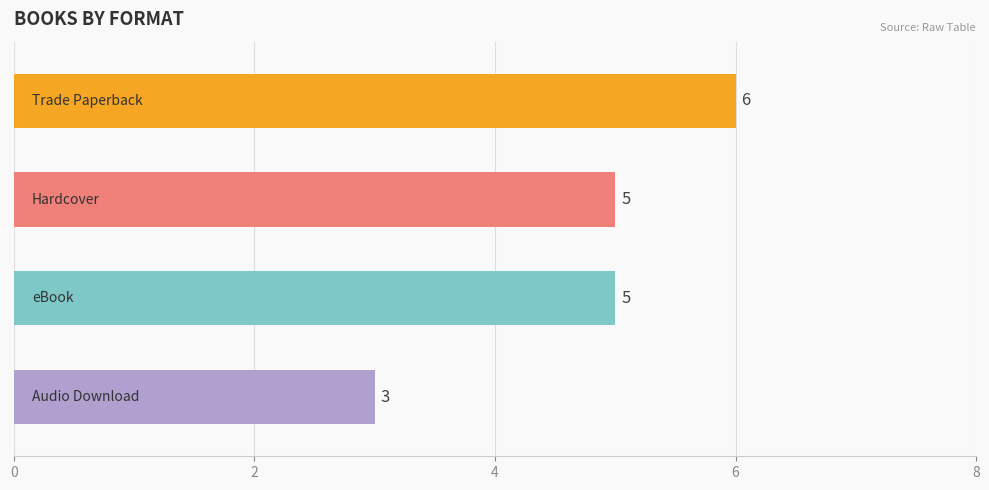

What is the sum of all values?

19